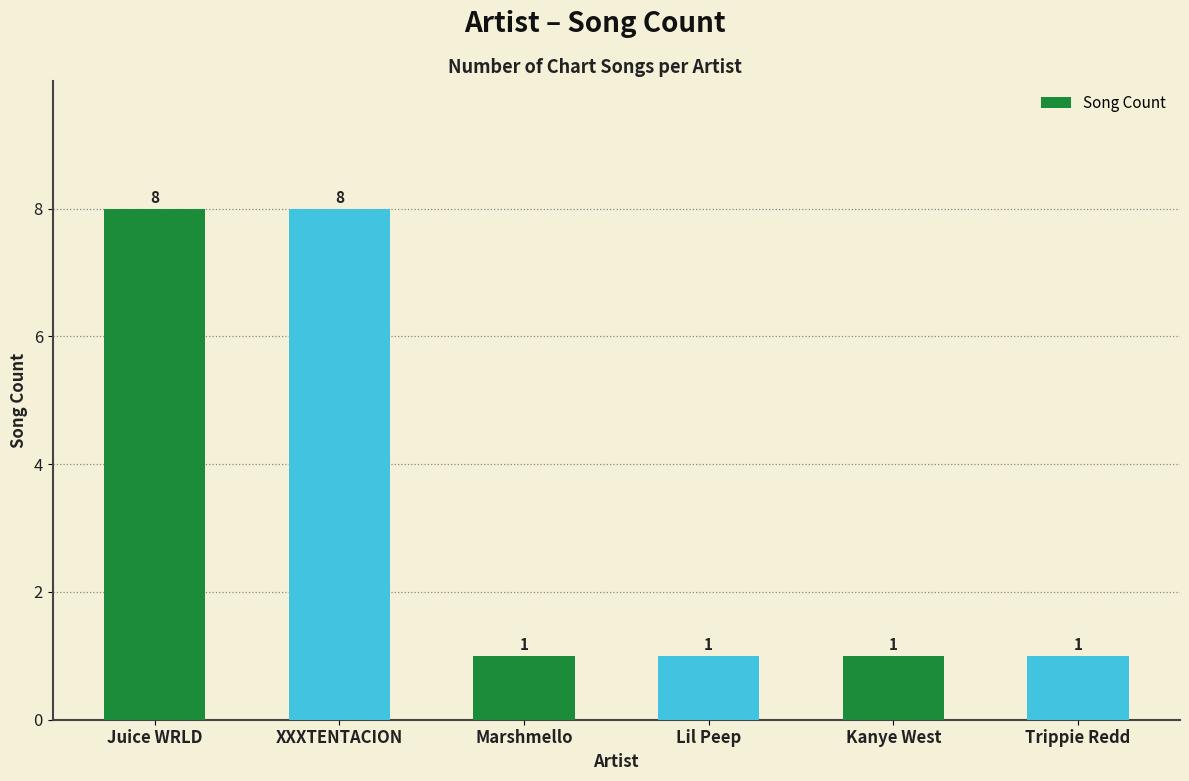

What is the value of the 1st bar from the left?

8